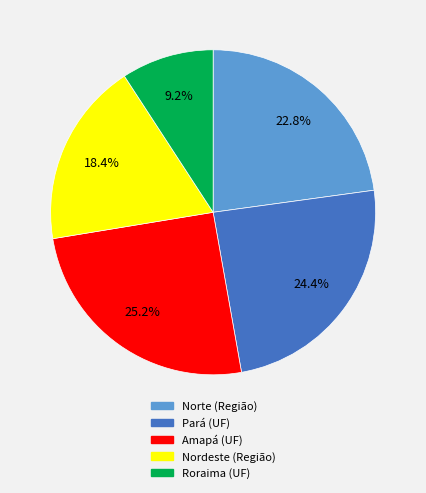

Does any single category account for the majority?

No